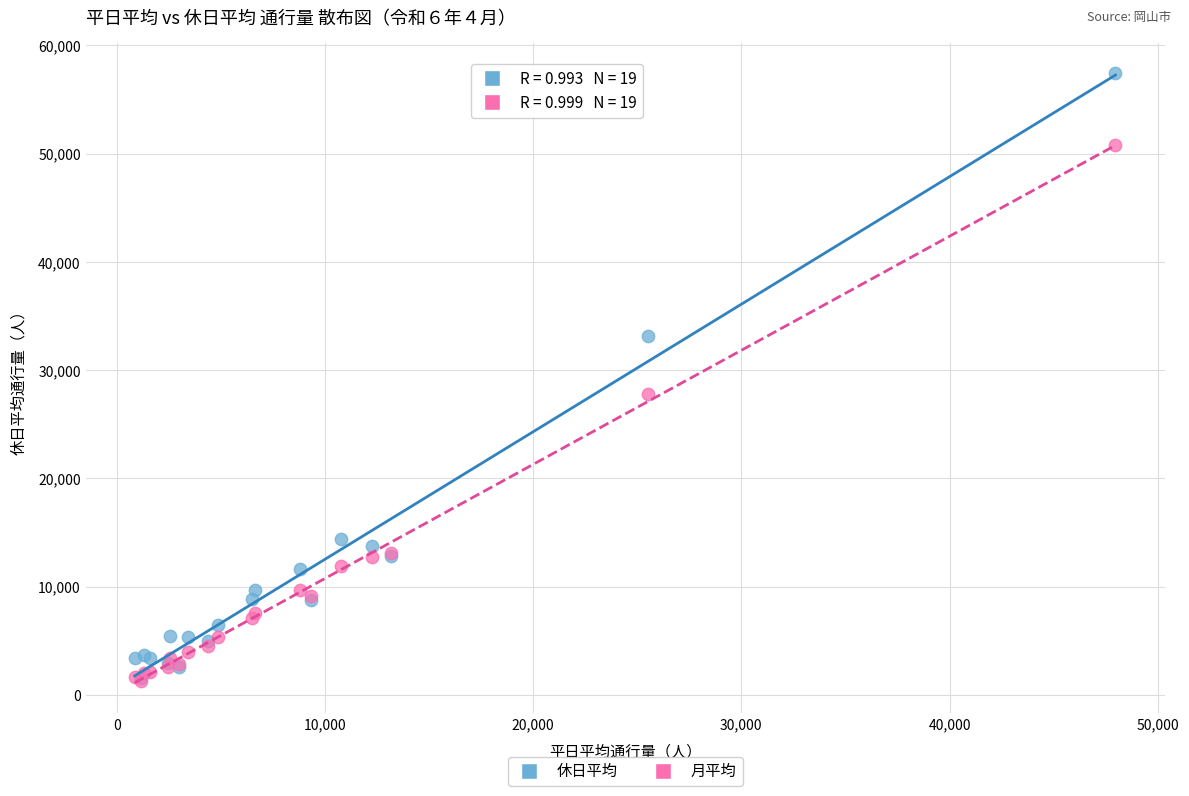

Across all series, what Y value is closest to 29342?

27836.4